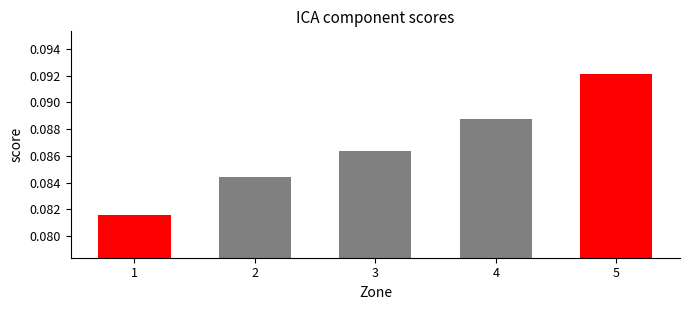

At which label is the value closest to 0?

1